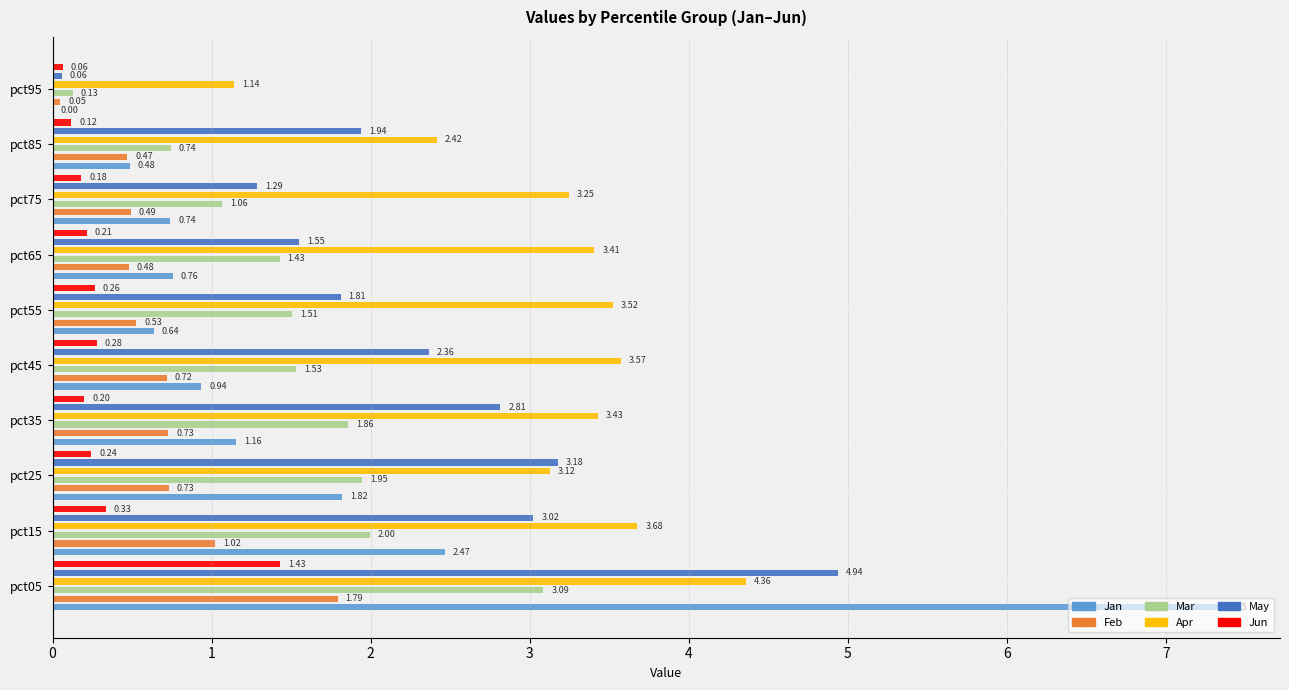

How many distinct data groups are displayed?

6